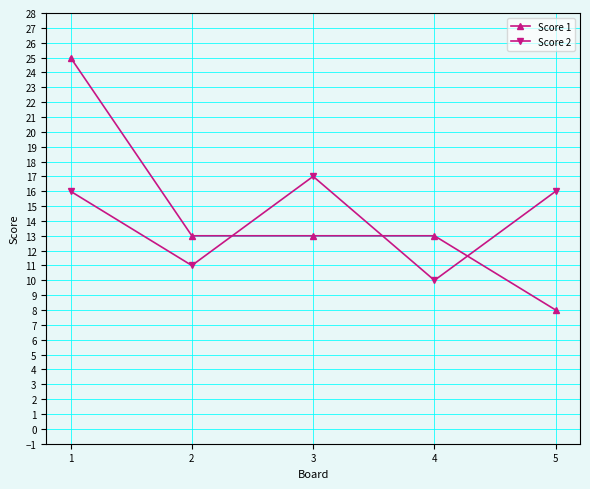

How many interior local valleys does the Score 2 series have?

2